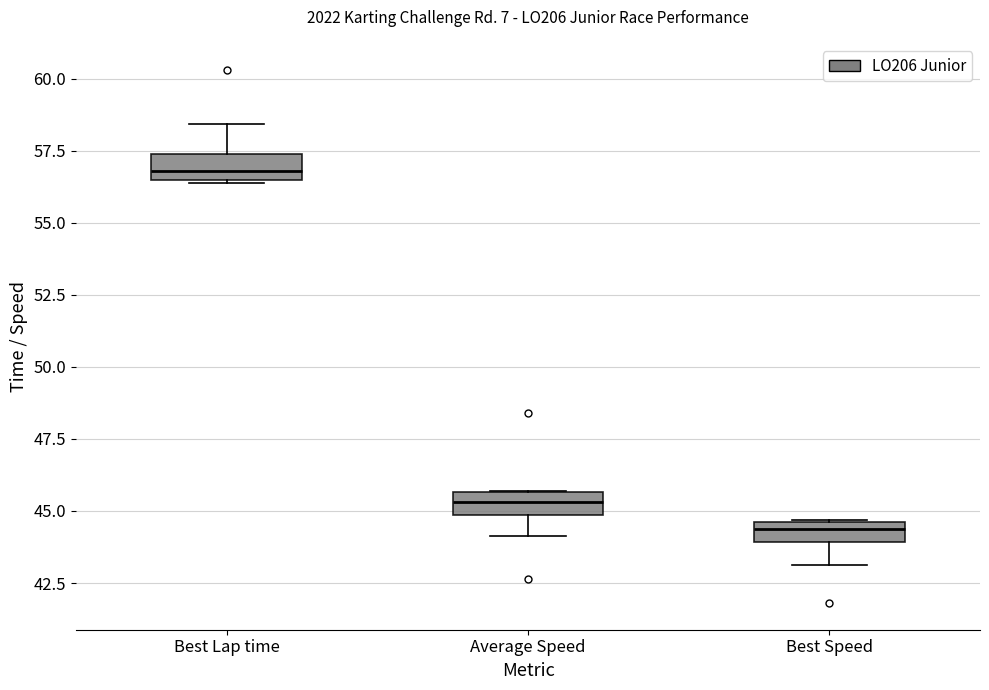

Where does the median line of the box for Best Lap time sit on the y-axis? The values are not printed on the chart, so give them approximately, as read against the axis.

57.0